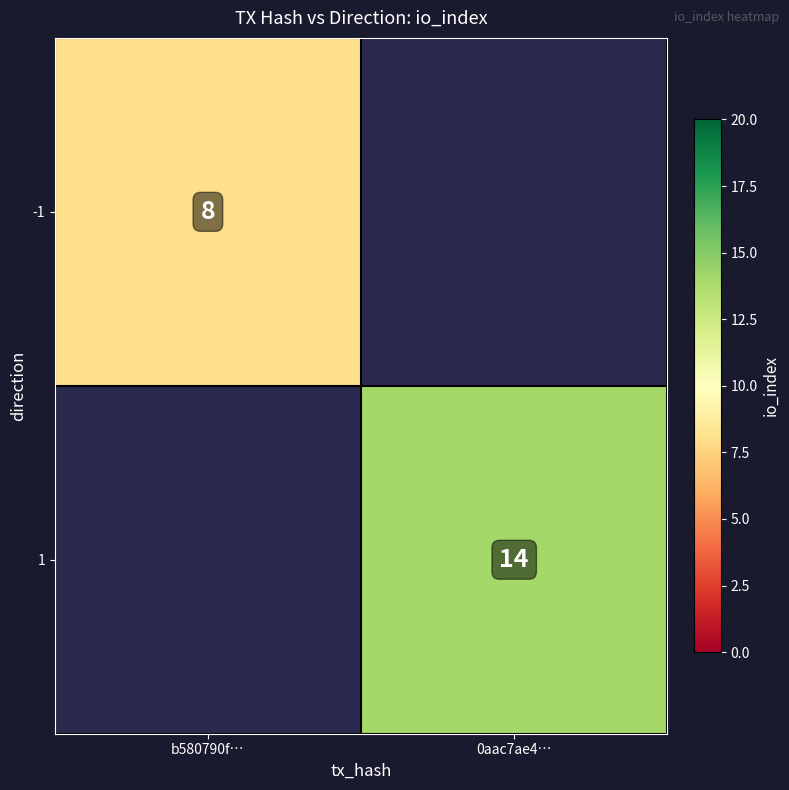

Is it true that -1 equals 12 at b580790f…?

False